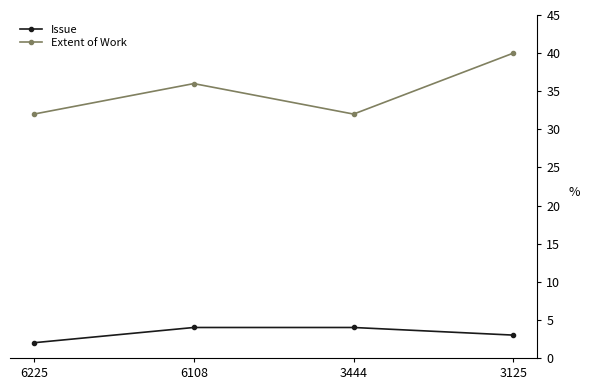

What is the lowest value of the Issue series?

2